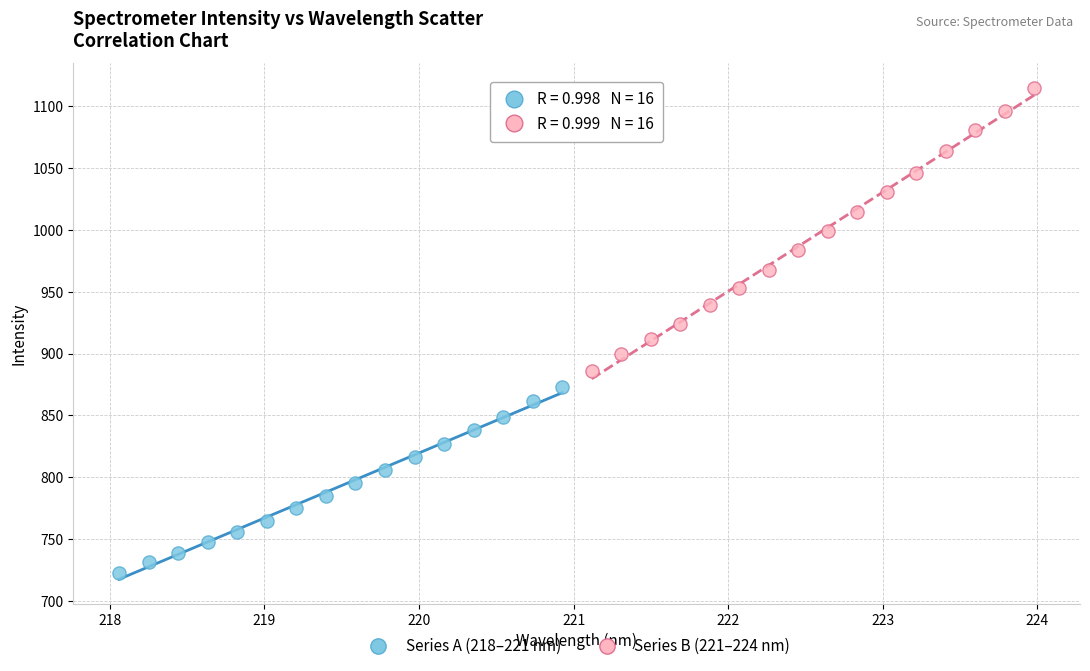

Which series reaches the minimum Y coordinate?

Series A (218–221 nm)